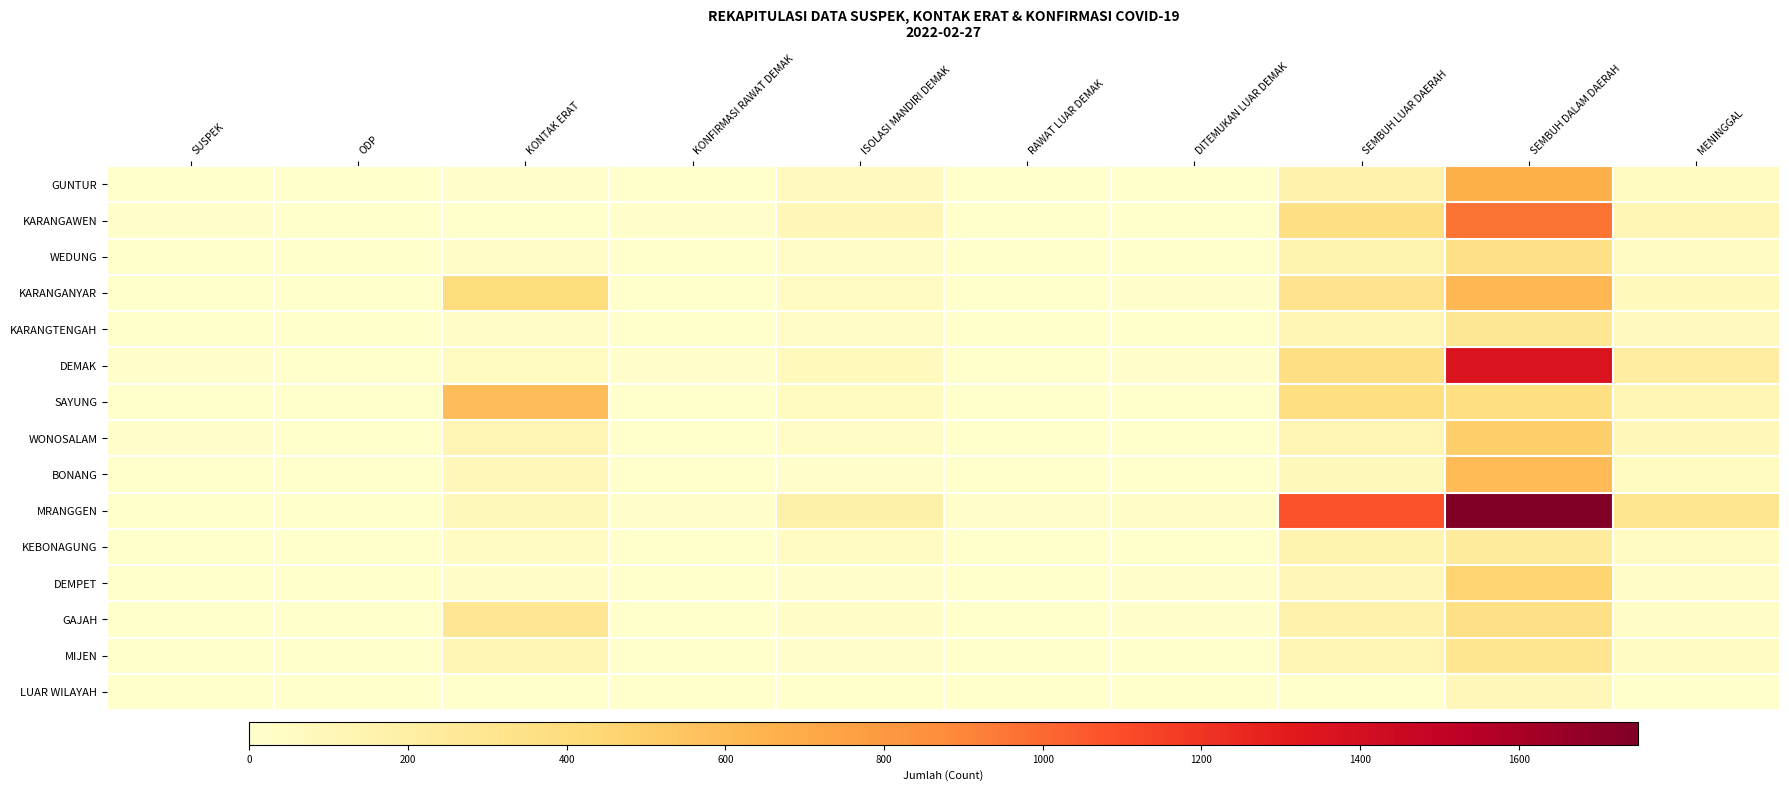

Reading right to left, what are all the values shown in this chart?

GUNTUR: MENINGGAL=57	SEMBUH DALAM DAERAH=670	SEMBUH LUAR DAERAH=156	DITEMUKAN LUAR DEMAK=1	RAWAT LUAR DEMAK=2	ISOLASI MANDIRI DEMAK=62	KONFIRMASI RAWAT DEMAK=4	KONTAK ERAT=7	ODP=0	SUSPEK=3
KARANGAWEN: MENINGGAL=110	SEMBUH DALAM DAERAH=961	SEMBUH LUAR DAERAH=363	DITEMUKAN LUAR DEMAK=1	RAWAT LUAR DEMAK=5	ISOLASI MANDIRI DEMAK=104	KONFIRMASI RAWAT DEMAK=7	KONTAK ERAT=5	ODP=0	SUSPEK=7
WEDUNG: MENINGGAL=47	SEMBUH DALAM DAERAH=354	SEMBUH LUAR DAERAH=143	DITEMUKAN LUAR DEMAK=3	RAWAT LUAR DEMAK=1	ISOLASI MANDIRI DEMAK=41	KONFIRMASI RAWAT DEMAK=0	KONTAK ERAT=32	ODP=0	SUSPEK=0
KARANGANYAR: MENINGGAL=71	SEMBUH DALAM DAERAH=623	SEMBUH LUAR DAERAH=310	DITEMUKAN LUAR DEMAK=11	RAWAT LUAR DEMAK=3	ISOLASI MANDIRI DEMAK=49	KONFIRMASI RAWAT DEMAK=0	KONTAK ERAT=393	ODP=0	SUSPEK=4
KARANGTENGAH: MENINGGAL=67	SEMBUH DALAM DAERAH=287	SEMBUH LUAR DAERAH=135	DITEMUKAN LUAR DEMAK=2	RAWAT LUAR DEMAK=1	ISOLASI MANDIRI DEMAK=36	KONFIRMASI RAWAT DEMAK=1	KONTAK ERAT=28	ODP=0	SUSPEK=5
DEMAK: MENINGGAL=216	SEMBUH DALAM DAERAH=1359	SEMBUH LUAR DAERAH=363	DITEMUKAN LUAR DEMAK=9	RAWAT LUAR DEMAK=4	ISOLASI MANDIRI DEMAK=70	KONFIRMASI RAWAT DEMAK=10	KONTAK ERAT=55	ODP=0	SUSPEK=14
SAYUNG: MENINGGAL=111	SEMBUH DALAM DAERAH=370	SEMBUH LUAR DAERAH=371	DITEMUKAN LUAR DEMAK=6	RAWAT LUAR DEMAK=6	ISOLASI MANDIRI DEMAK=55	KONFIRMASI RAWAT DEMAK=4	KONTAK ERAT=593	ODP=0	SUSPEK=4
WONOSALAM: MENINGGAL=92	SEMBUH DALAM DAERAH=498	SEMBUH LUAR DAERAH=132	DITEMUKAN LUAR DEMAK=4	RAWAT LUAR DEMAK=4	ISOLASI MANDIRI DEMAK=31	KONFIRMASI RAWAT DEMAK=5	KONTAK ERAT=129	ODP=0	SUSPEK=8
BONANG: MENINGGAL=57	SEMBUH DALAM DAERAH=603	SEMBUH LUAR DAERAH=82	DITEMUKAN LUAR DEMAK=2	RAWAT LUAR DEMAK=2	ISOLASI MANDIRI DEMAK=15	KONFIRMASI RAWAT DEMAK=1	KONTAK ERAT=93	ODP=0	SUSPEK=5
MRANGGEN: MENINGGAL=298	SEMBUH DALAM DAERAH=1750	SEMBUH LUAR DAERAH=1080	DITEMUKAN LUAR DEMAK=21	RAWAT LUAR DEMAK=19	ISOLASI MANDIRI DEMAK=182	KONFIRMASI RAWAT DEMAK=10	KONTAK ERAT=84	ODP=0	SUSPEK=5
KEBONAGUNG: MENINGGAL=51	SEMBUH DALAM DAERAH=244	SEMBUH LUAR DAERAH=138	DITEMUKAN LUAR DEMAK=2	RAWAT LUAR DEMAK=2	ISOLASI MANDIRI DEMAK=47	KONFIRMASI RAWAT DEMAK=1	KONTAK ERAT=51	ODP=0	SUSPEK=4
DEMPET: MENINGGAL=38	SEMBUH DALAM DAERAH=463	SEMBUH LUAR DAERAH=99	DITEMUKAN LUAR DEMAK=10	RAWAT LUAR DEMAK=1	ISOLASI MANDIRI DEMAK=12	KONFIRMASI RAWAT DEMAK=1	KONTAK ERAT=22	ODP=0	SUSPEK=3
GAJAH: MENINGGAL=41	SEMBUH DALAM DAERAH=351	SEMBUH LUAR DAERAH=152	DITEMUKAN LUAR DEMAK=8	RAWAT LUAR DEMAK=2	ISOLASI MANDIRI DEMAK=26	KONFIRMASI RAWAT DEMAK=0	KONTAK ERAT=288	ODP=0	SUSPEK=0
MIJEN: MENINGGAL=45	SEMBUH DALAM DAERAH=299	SEMBUH LUAR DAERAH=136	DITEMUKAN LUAR DEMAK=0	RAWAT LUAR DEMAK=0	ISOLASI MANDIRI DEMAK=11	KONFIRMASI RAWAT DEMAK=0	KONTAK ERAT=115	ODP=0	SUSPEK=2
LUAR WILAYAH: MENINGGAL=5	SEMBUH DALAM DAERAH=94	SEMBUH LUAR DAERAH=0	DITEMUKAN LUAR DEMAK=0	RAWAT LUAR DEMAK=0	ISOLASI MANDIRI DEMAK=0	KONFIRMASI RAWAT DEMAK=0	KONTAK ERAT=0	ODP=0	SUSPEK=0